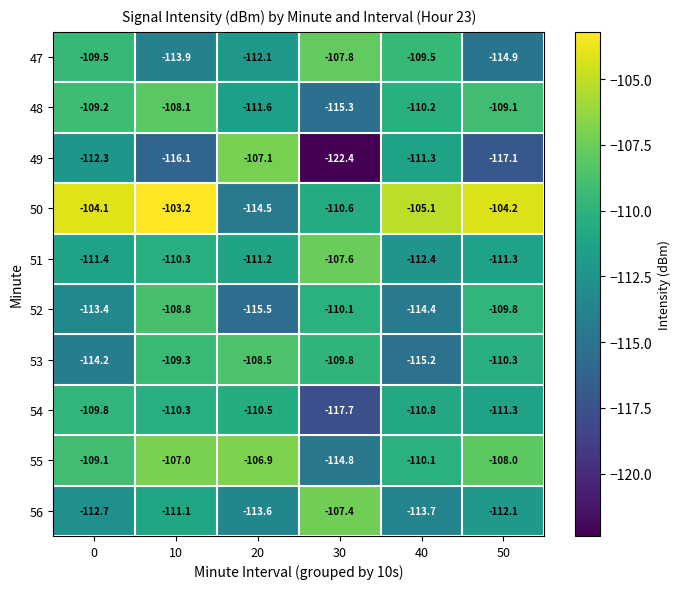

List the series in order of their peak value, lowest first.

54, 52, 53, 48, 47, 51, 56, 49, 55, 50